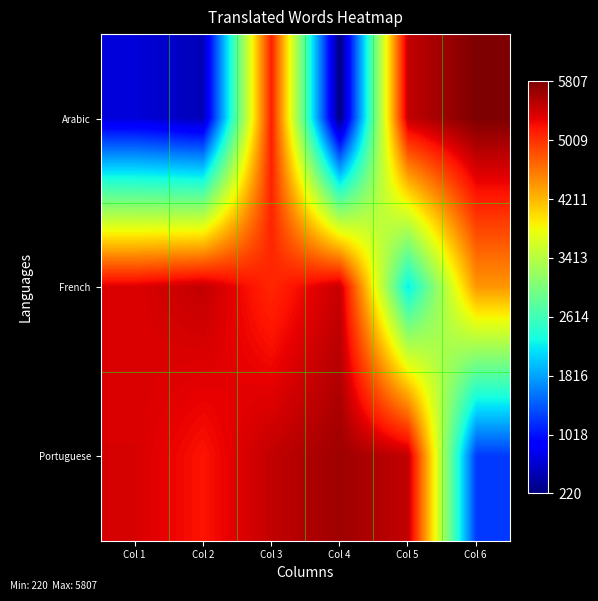

Which series has the widest spread of values?

Arabic